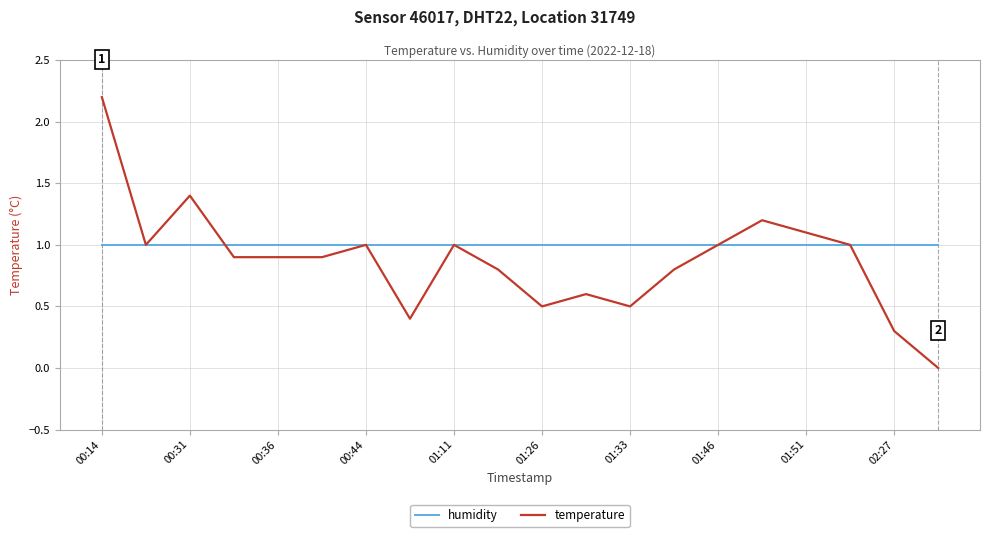

List the series in order of their overall mean, highest first.

humidity, temperature